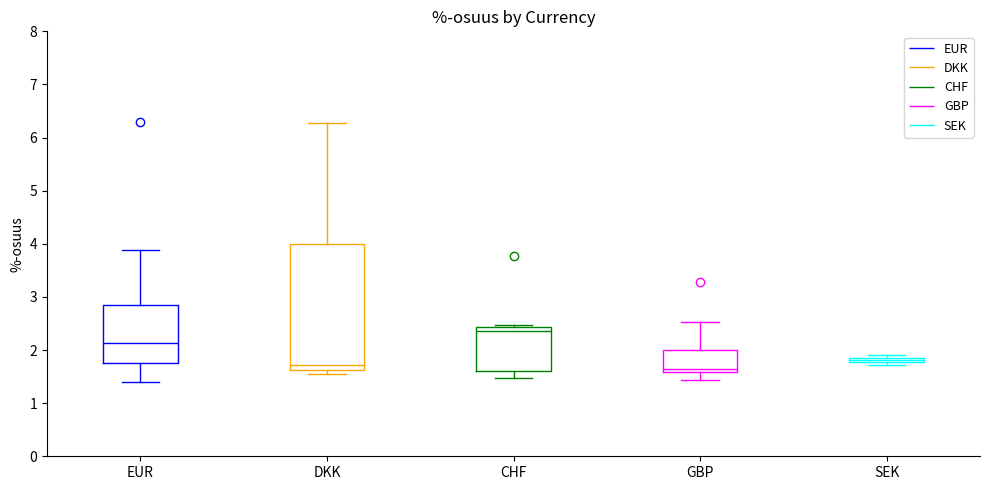

Comparing the boxes themselves (not the whiskers), which one is the tallest?

DKK